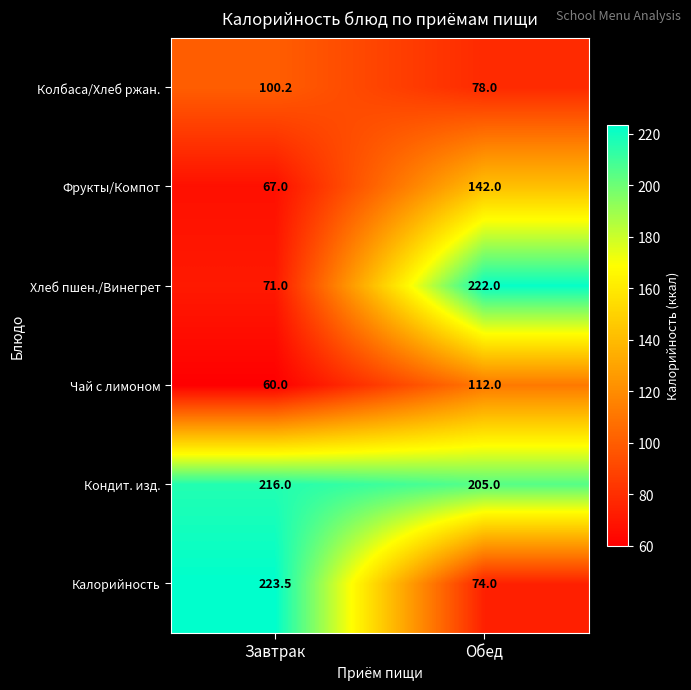

Which series has the widest spread of values?

Хлеб пшен./Винегрет